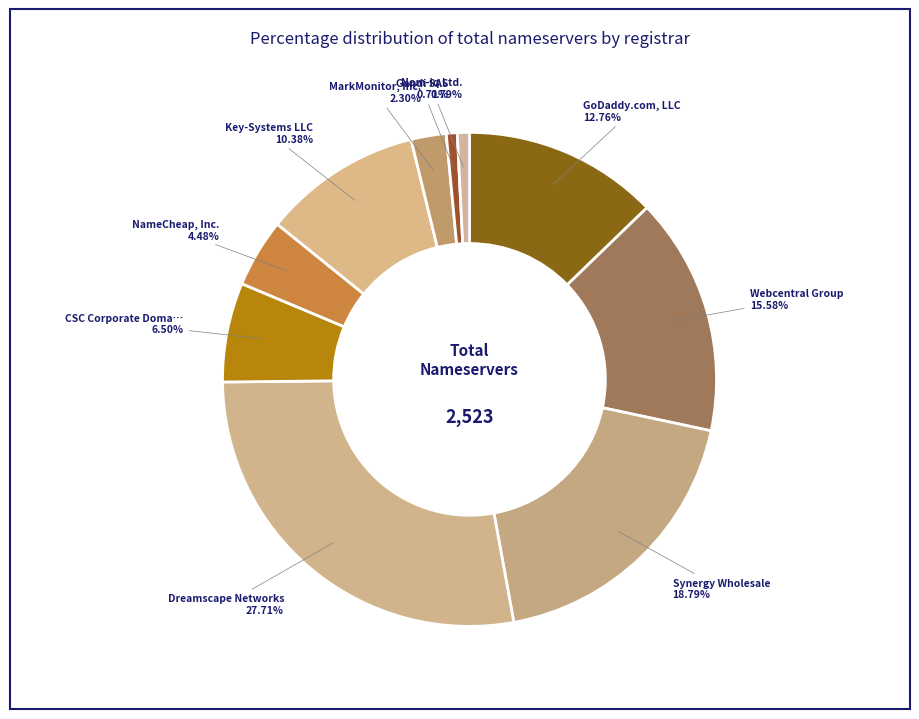

How many segments does this pie chart have?

10